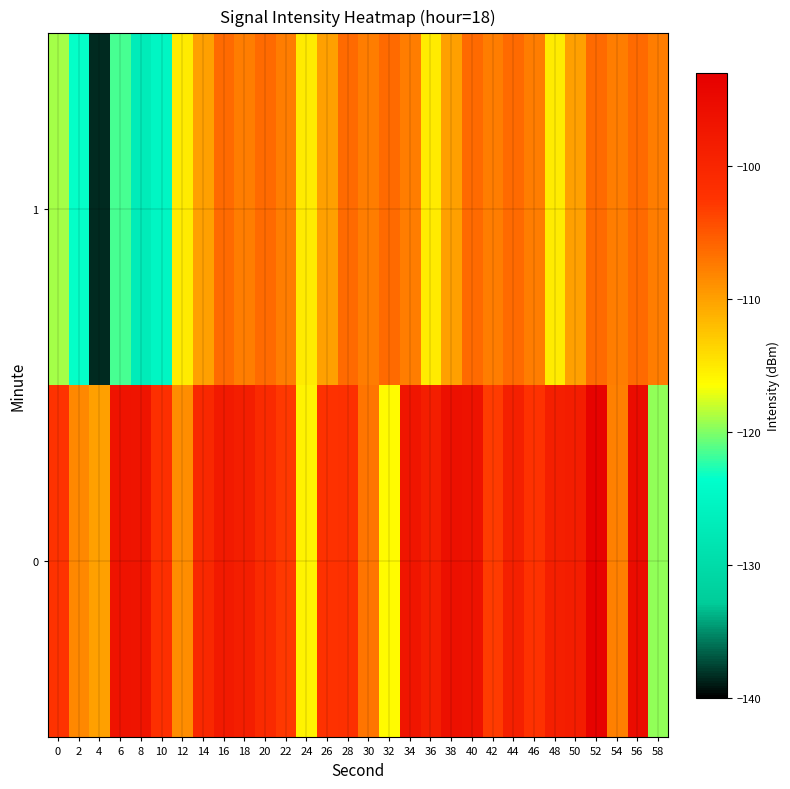

What is the total value across all series at 14?

-210.4